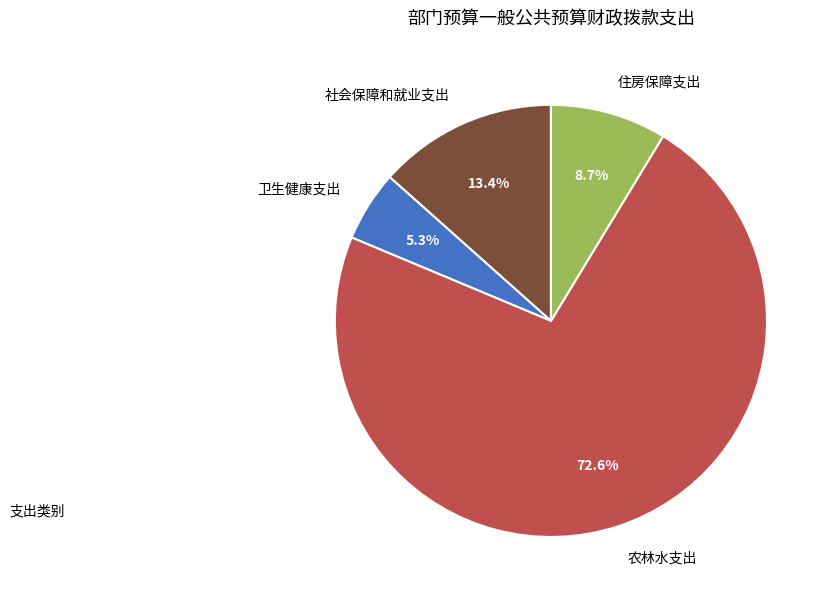

To the nearest percent, what is the difference between the 社会保障和就业支出 and 住房保障支出 slice percentages?

5%